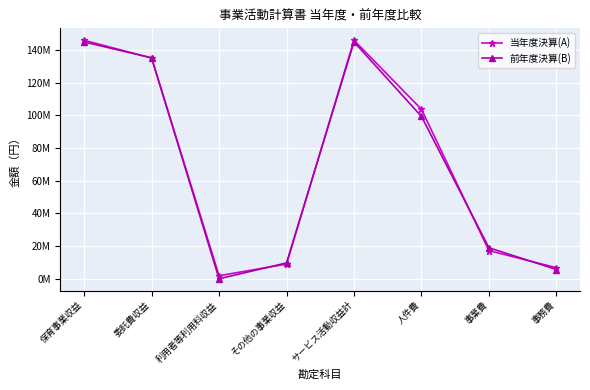

Which series ends up on top after the final intersection of 当年度決算(A) and 前年度決算(B)?

当年度決算(A)